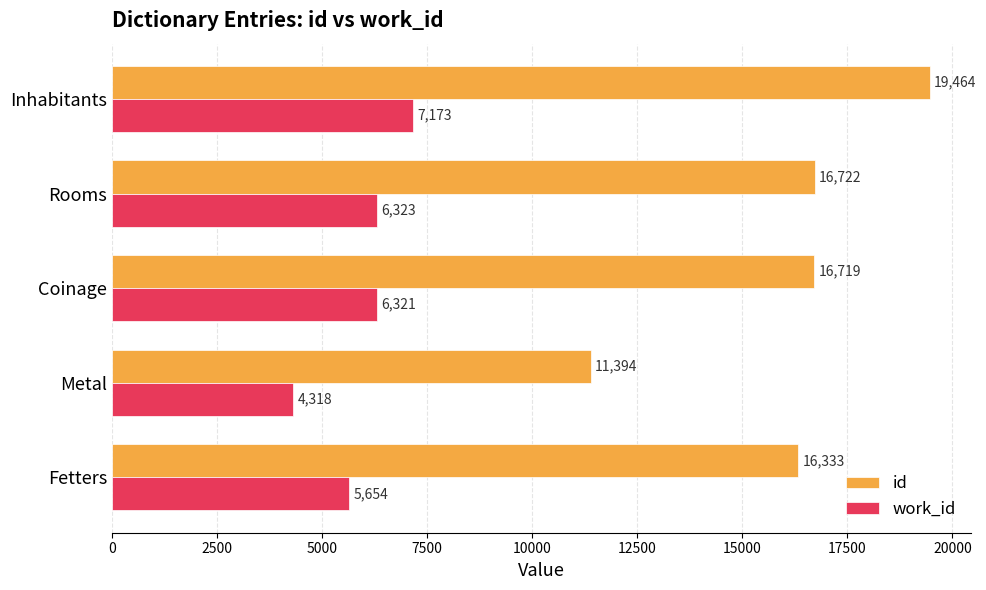

At which category is the sum across all series the highest?

Inhabitants